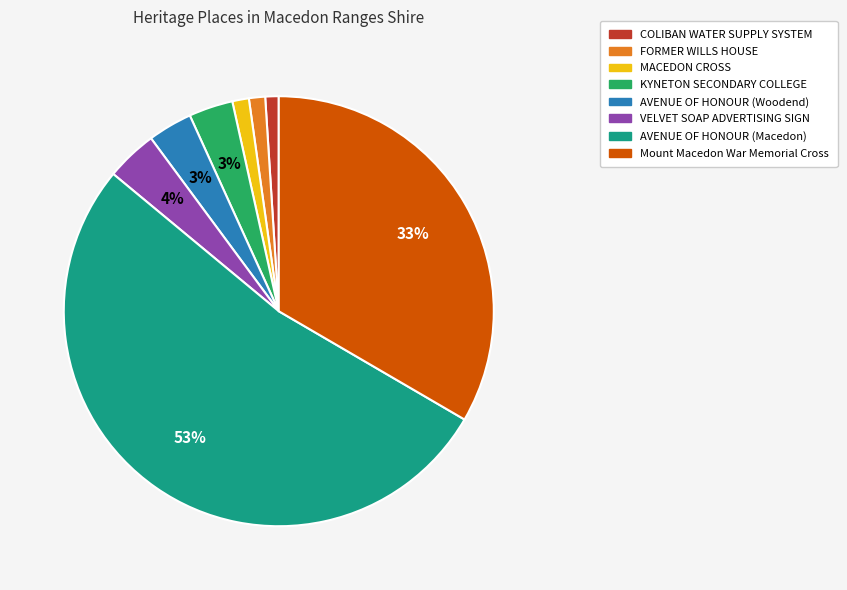

What percentage is the VELVET SOAP ADVERTISING SIGN slice, to the nearest percent?

4%